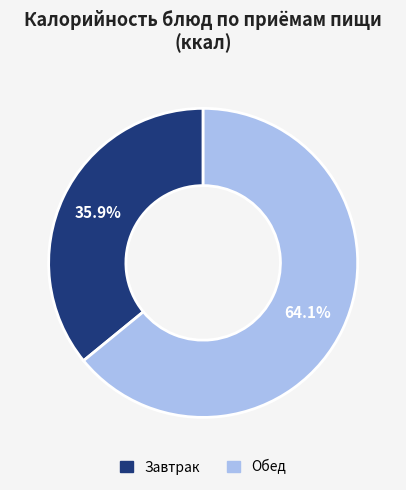

Does any single category account for the majority?

Yes